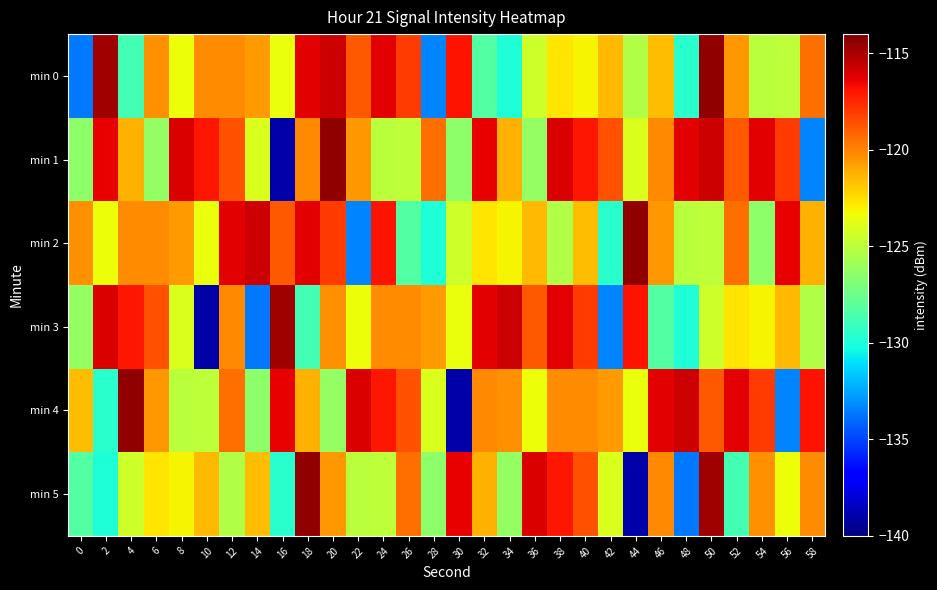

What is the greatest value displayed?

-114.4